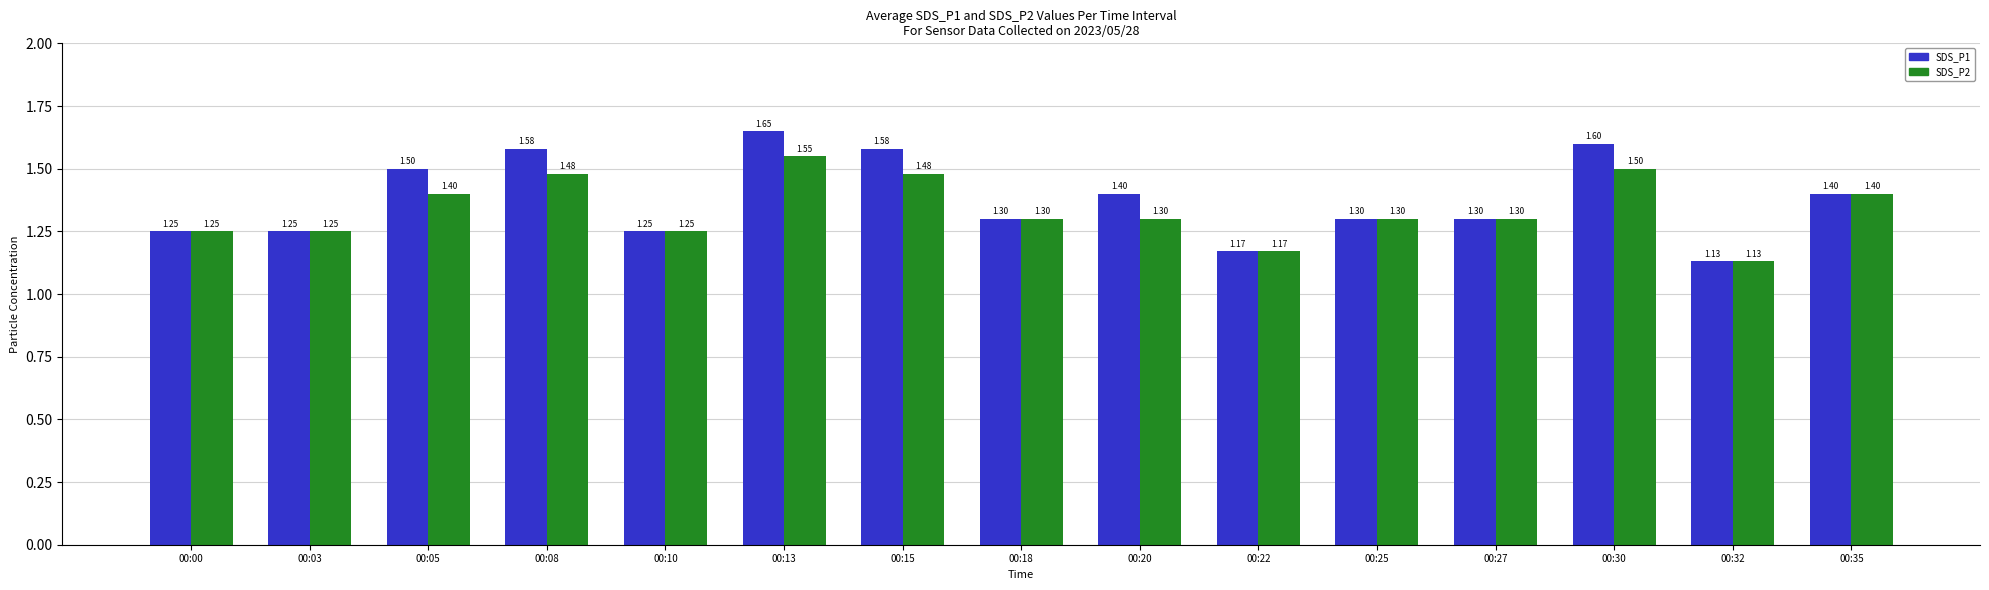

Between 00:00 and 00:08, which series saw the biggest shift?

SDS_P1